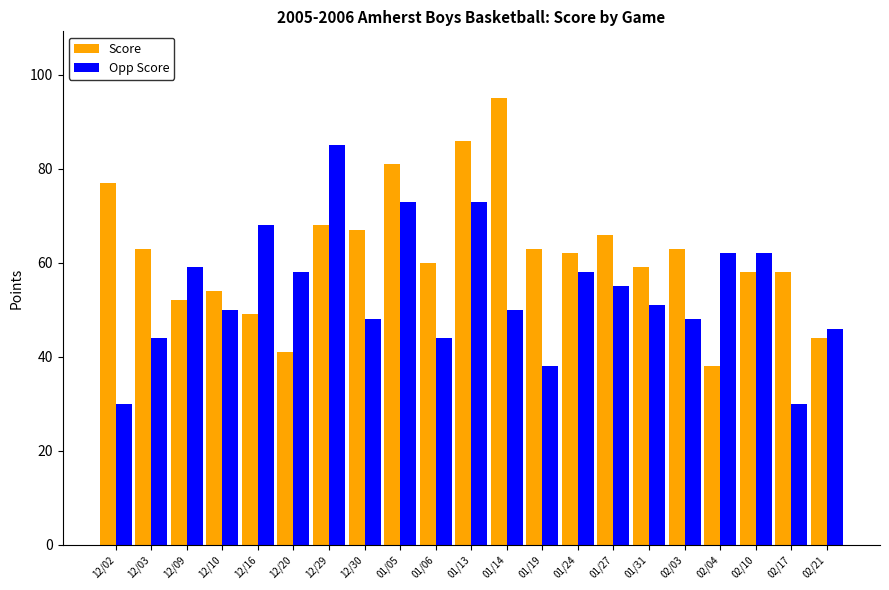

Are the bars horizontal?

No